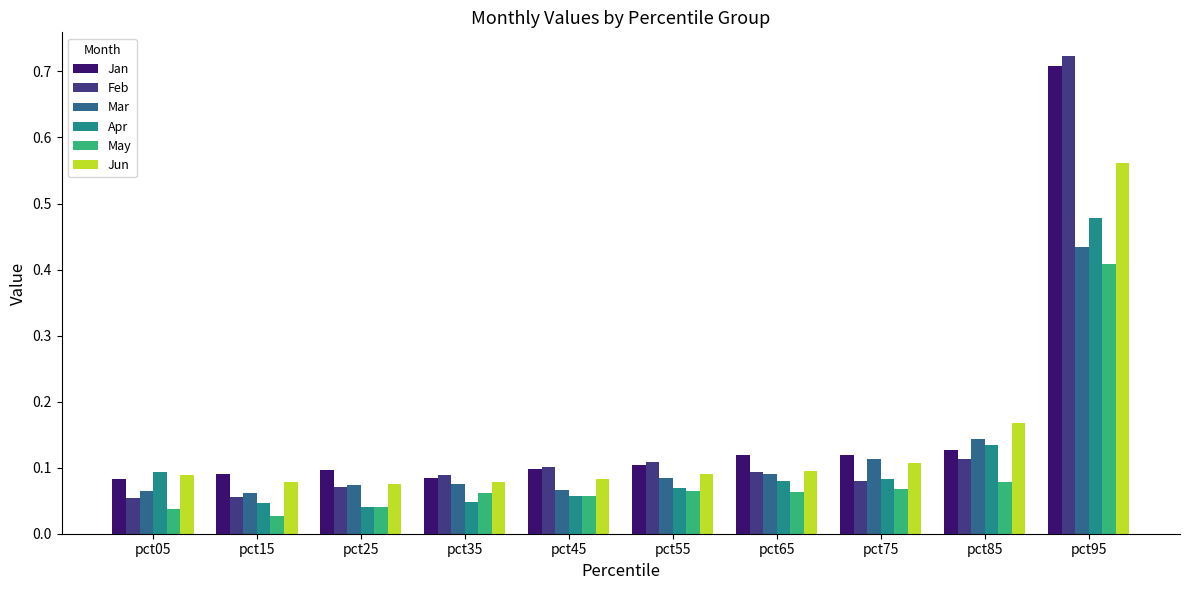

How many Mar values are between 0 and 1?

10